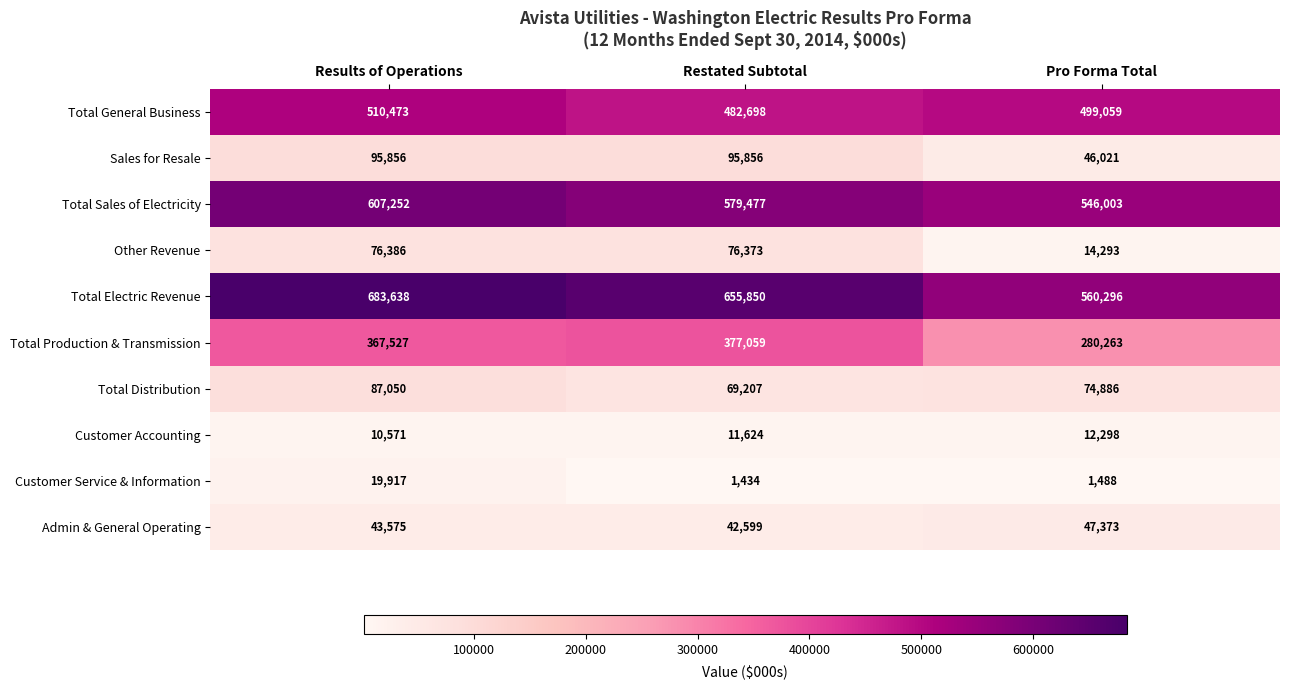

Count the number of data series in this chart.

10